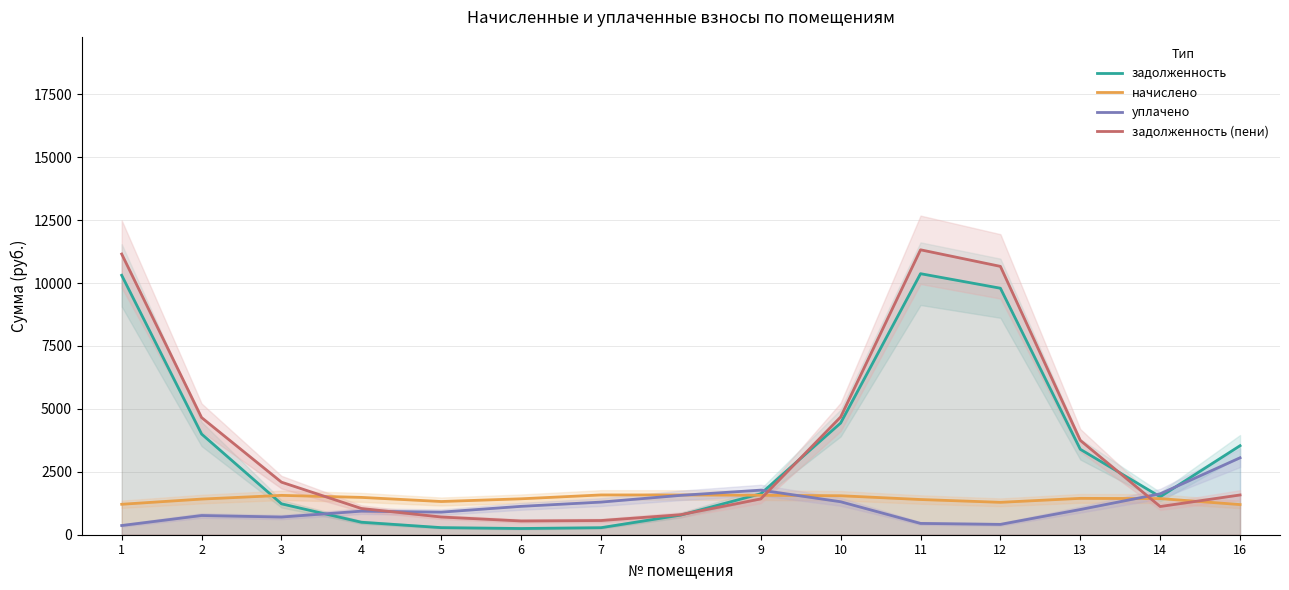

At which label is начислено closest to 1389?

11